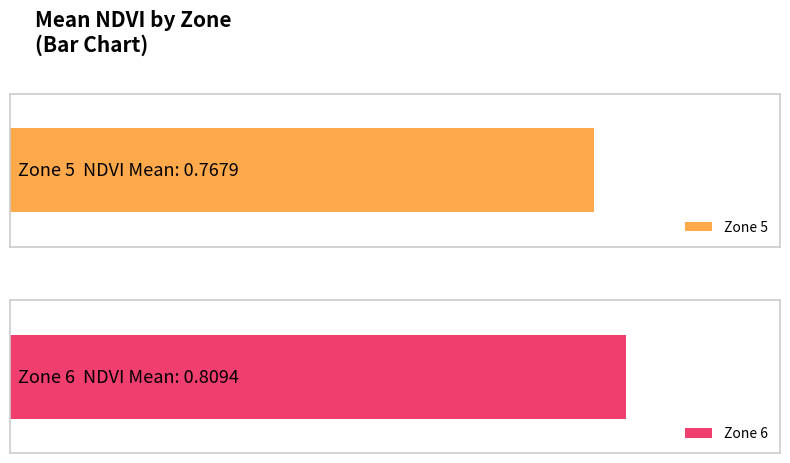

What is the maximum value shown in the chart?

0.8